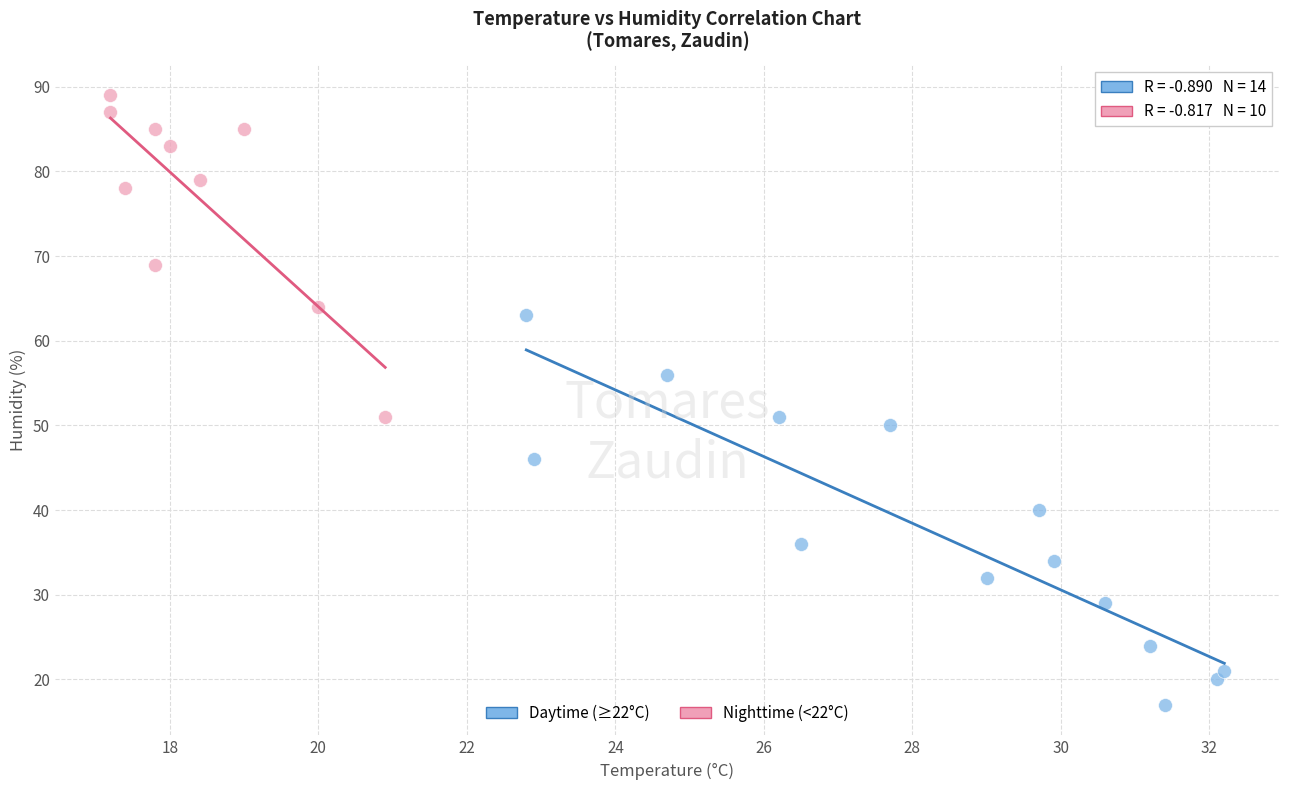

Which series has the widest spread of Y values?

Daytime (≥22°C)